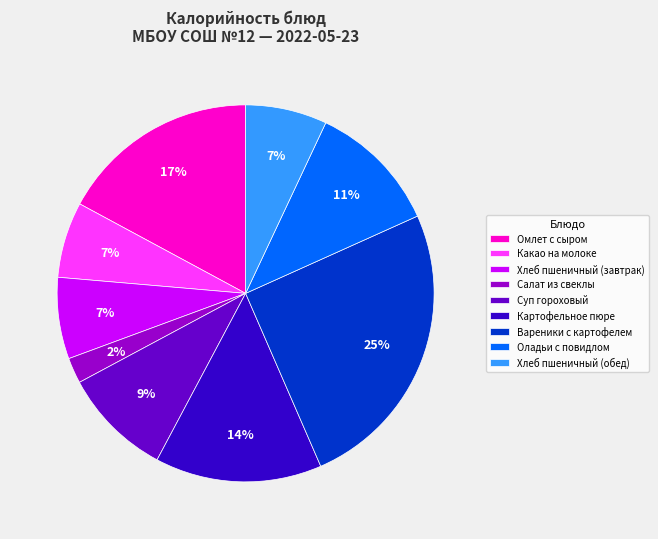

To the nearest percent, what percentage of the pie is Какао на молоке?

7%